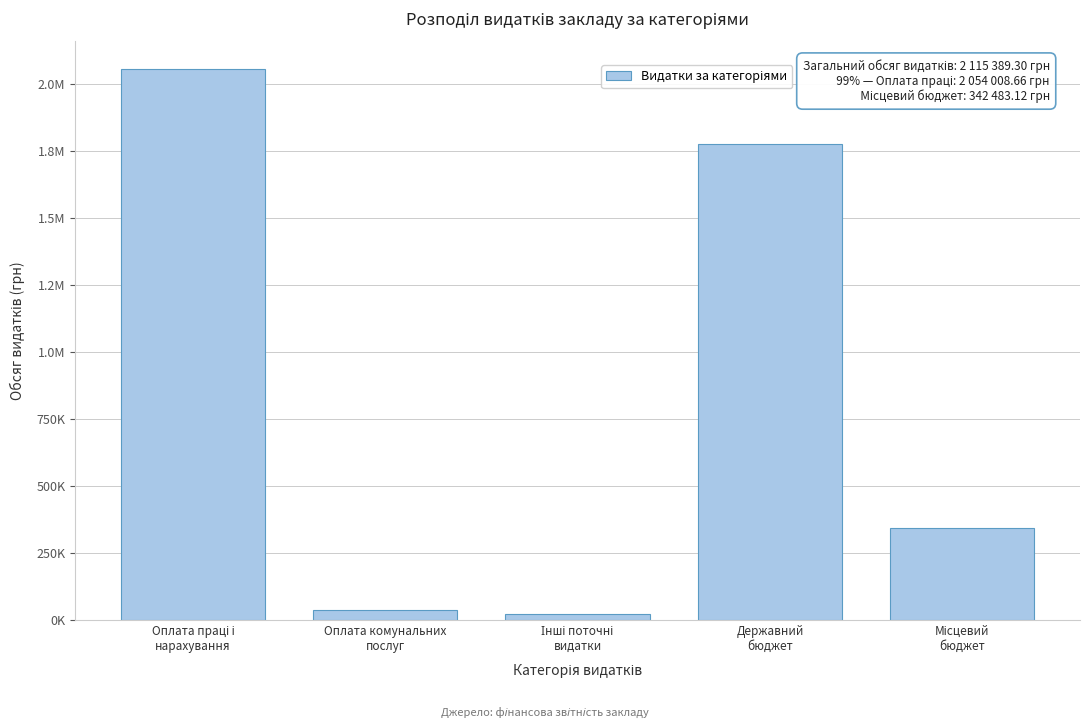

Are the bars horizontal?

No